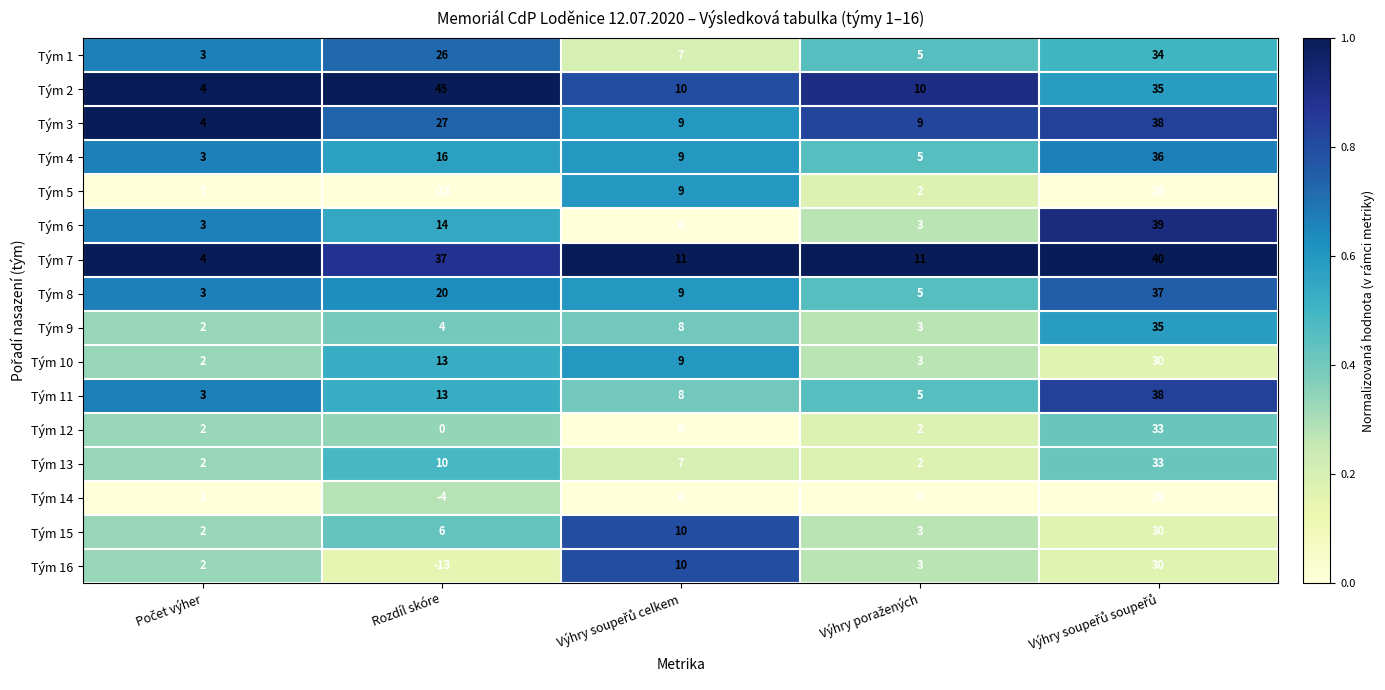

Read the Tým 5 value at Rozdíl skóre.

-23